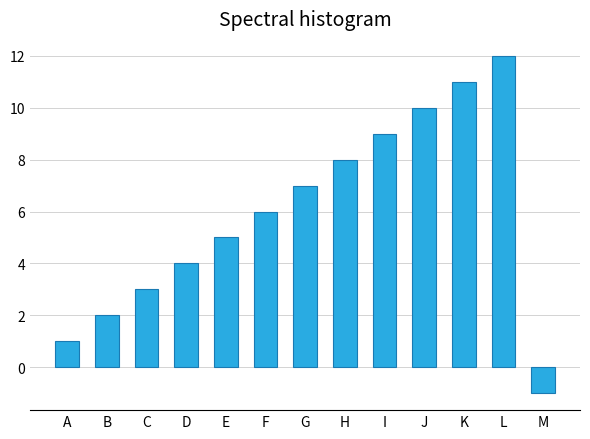

Which has a higher value, A or C?

C